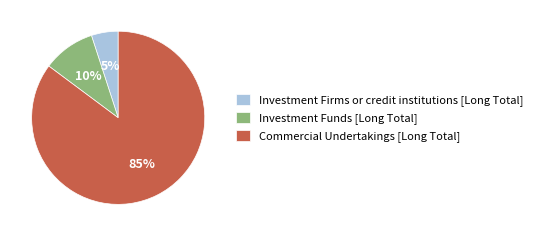

Does any single category account for the majority?

Yes